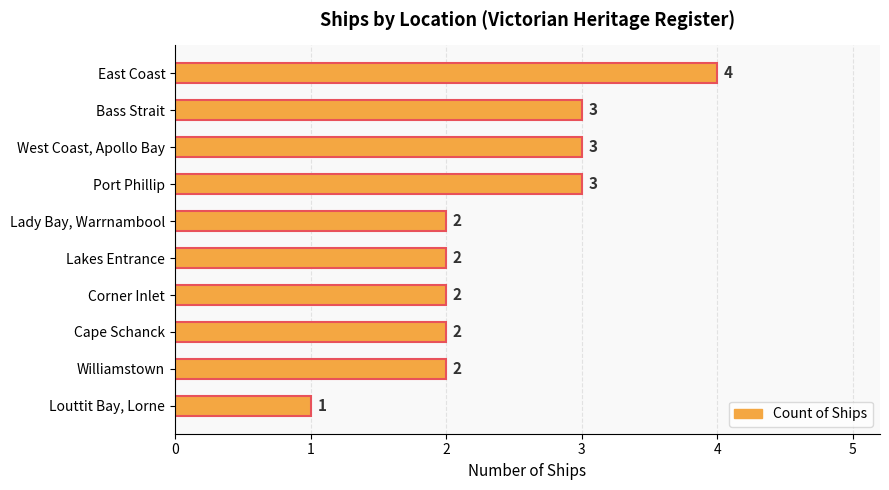

Is it true that the value at Williamstown is 2?

True